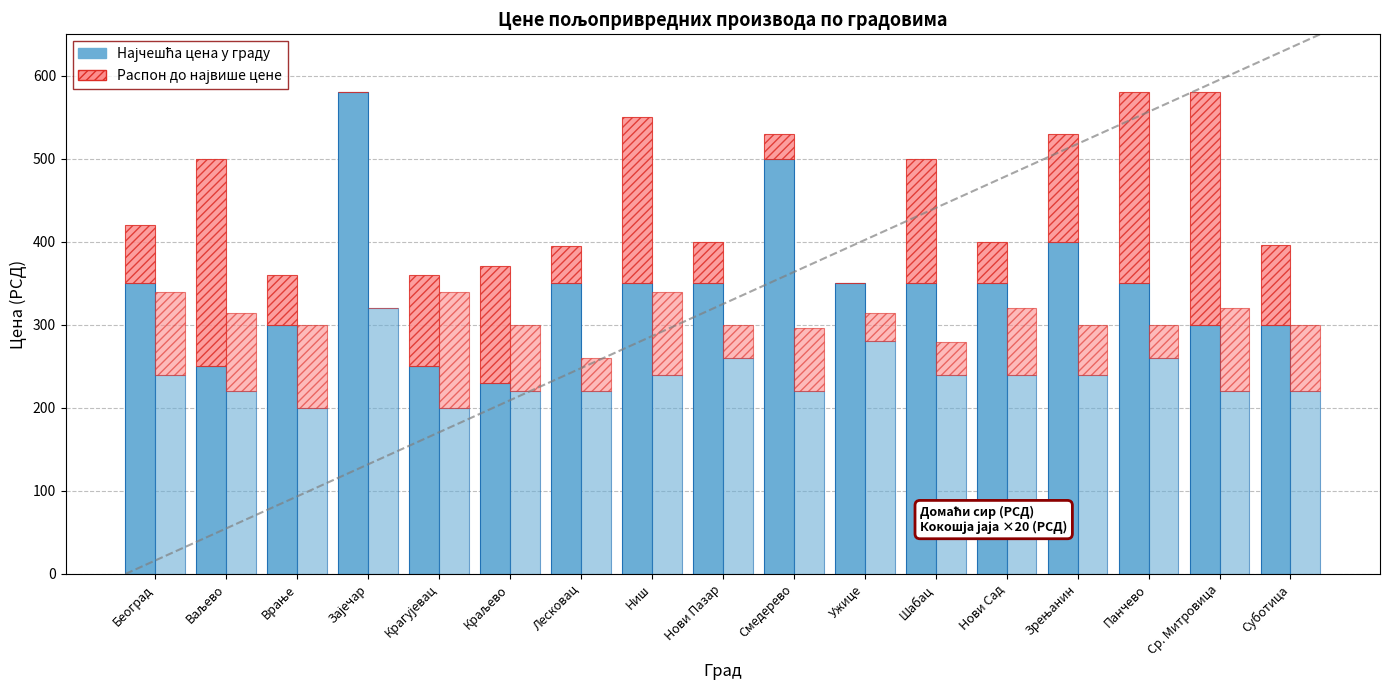

What is the sum of the Јаја - у граду (×20) values at Београд and Крагујевац?

440.0